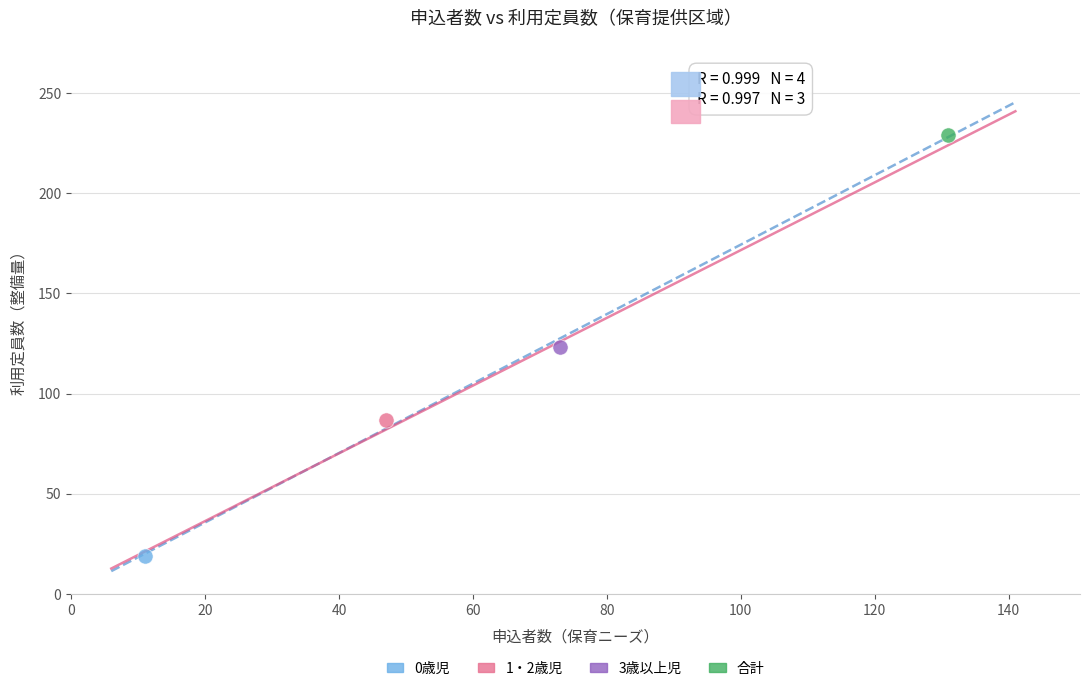

What are all the series names shown in the legend?

0歳児, 1・2歳児, 3歳以上児, 合計